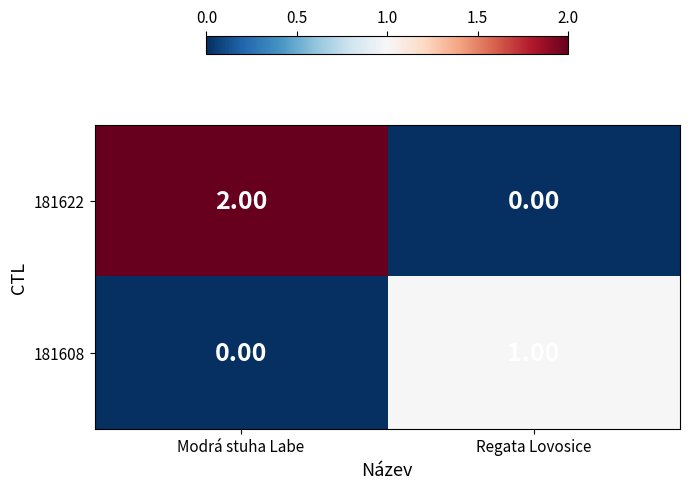

What is the maximum value shown in the chart?

2